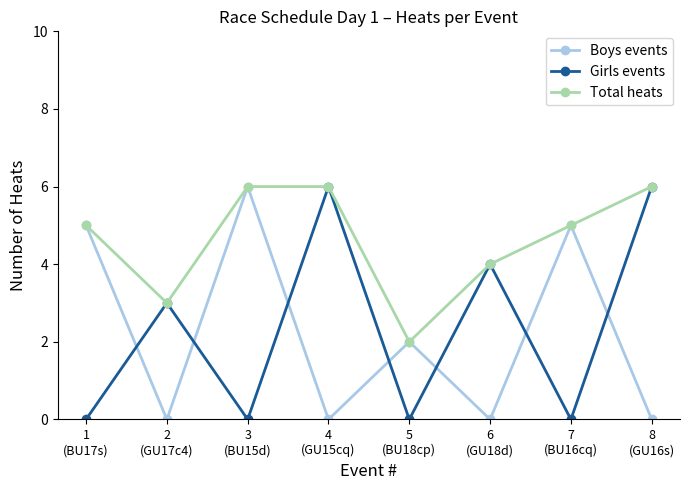

What is the total value across all series at 8
(GU16s)?

12